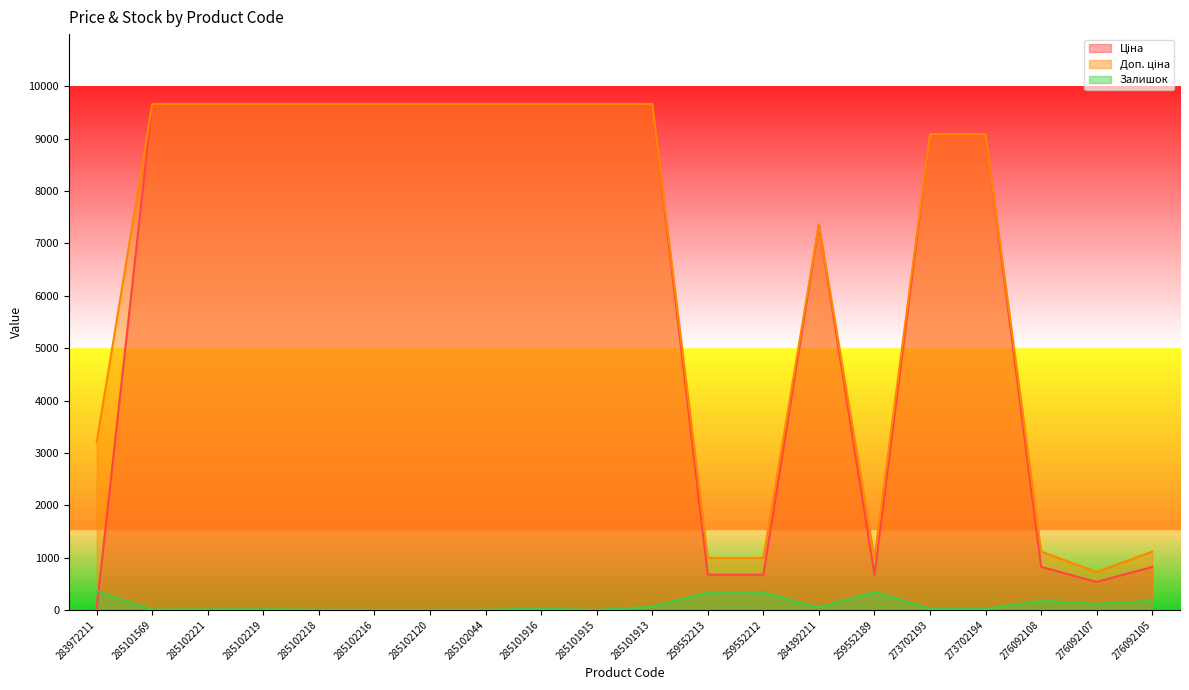

What is the total value across all series at 273702193?

18204.0